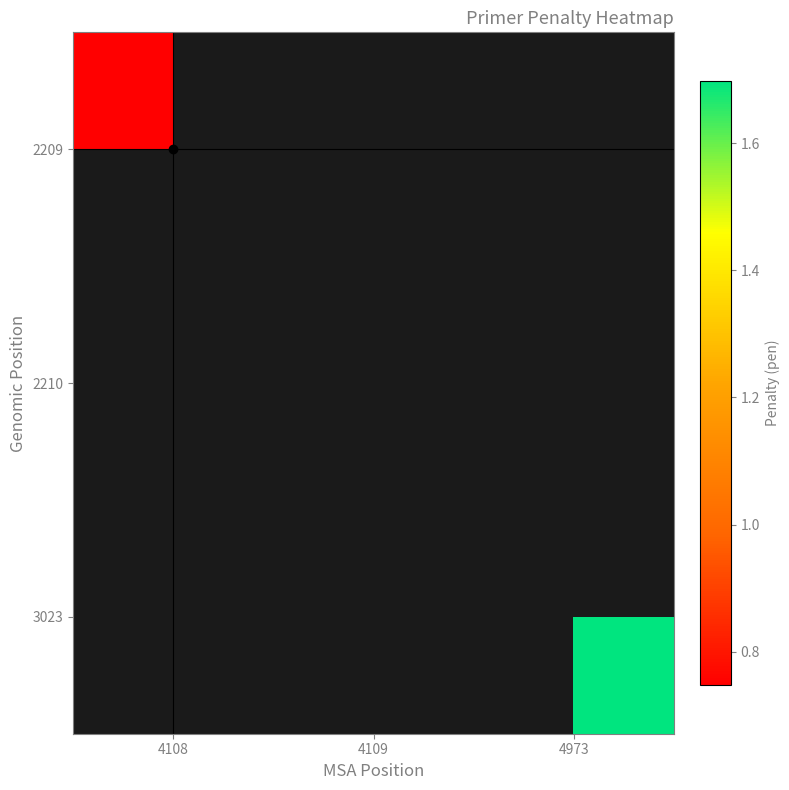

At which label does 2209 reach its minimum?

4108